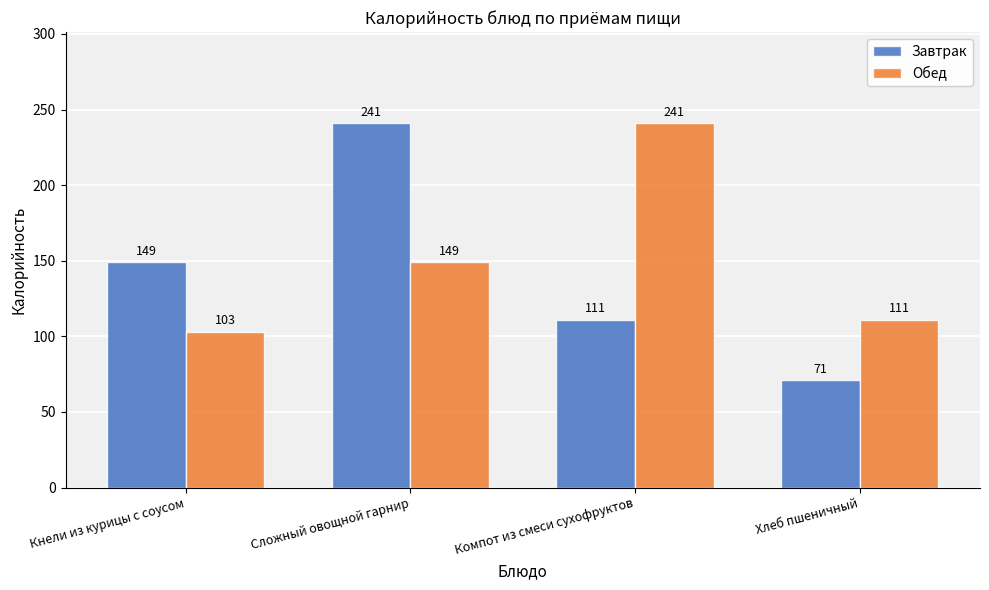

True or false: Завтрак has a value of 71 at Хлеб пшеничный.

True